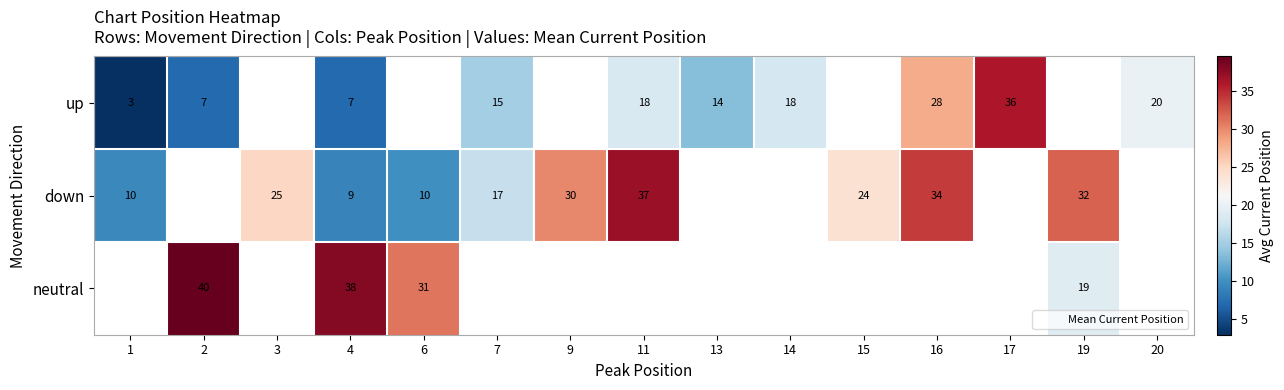

What is the minimum value for down?

9.0